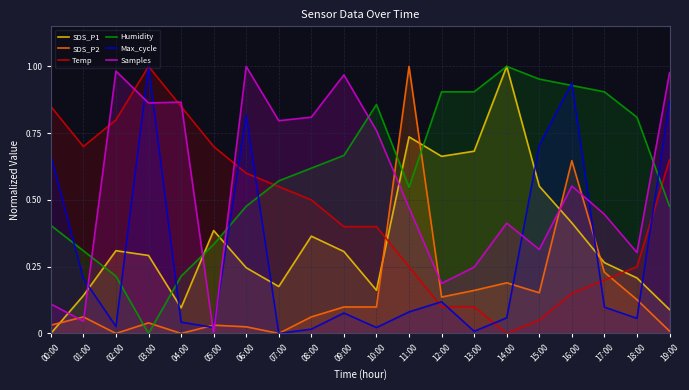

Where is the first local maximum for Max_cycle?

03:00